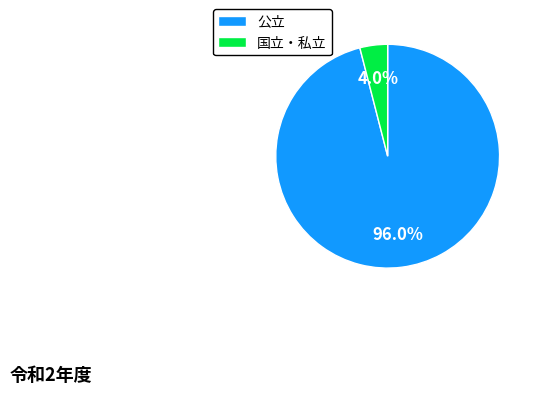

What is the smallest slice in the pie chart?

国立・私立